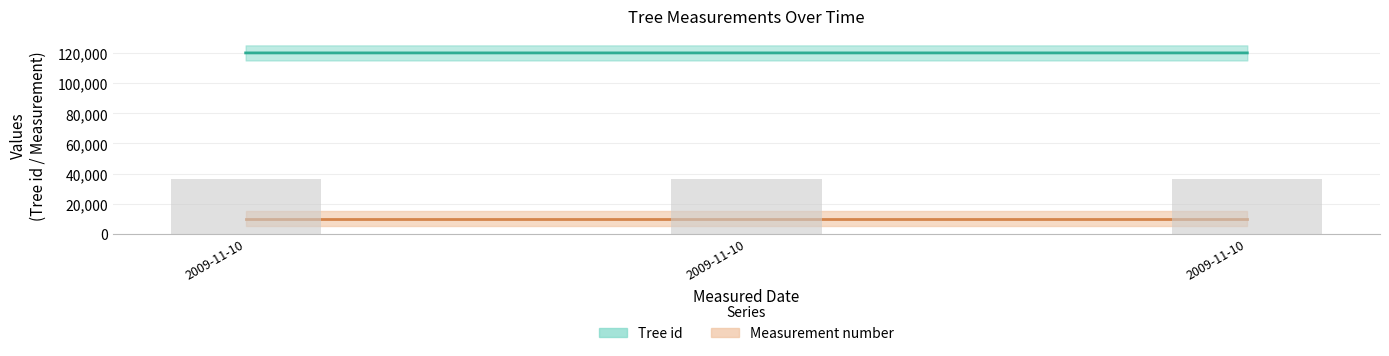

How many data points does each series have?

3